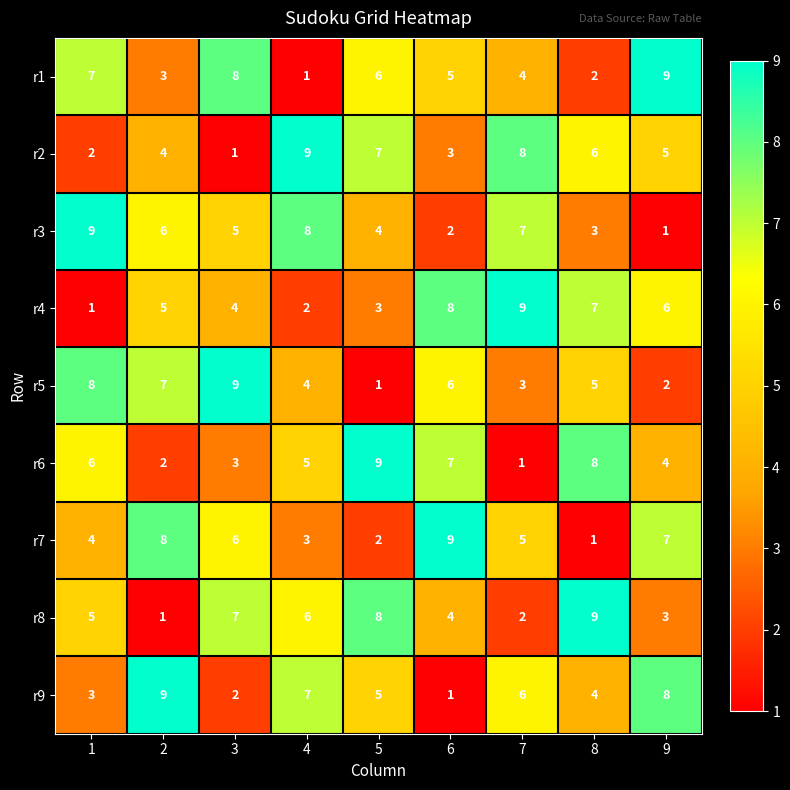

What is the difference between the second highest and second lowest values in the r7 series?

6